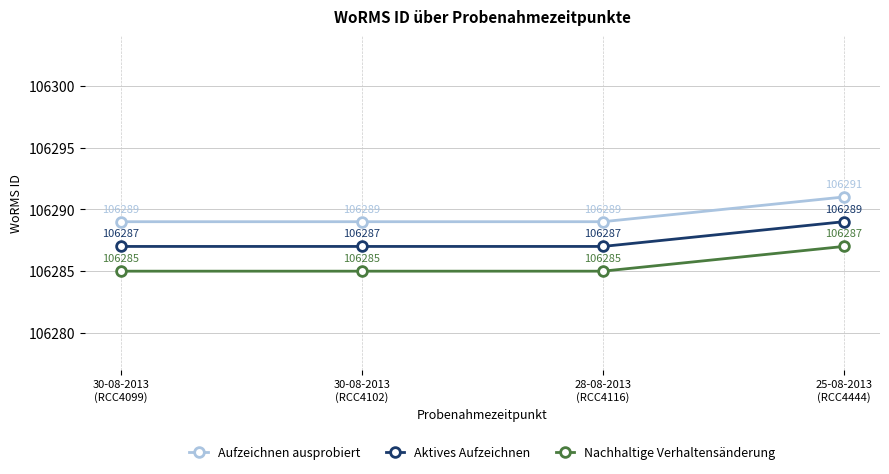

Reading left to right, extract all data points from this chart.

Aufzeichnen ausprobiert: 30-08-2013
(RCC4099)=106289	30-08-2013
(RCC4102)=106289	28-08-2013
(RCC4116)=106289	25-08-2013
(RCC4444)=106291
Aktives Aufzeichnen: 30-08-2013
(RCC4099)=106287	30-08-2013
(RCC4102)=106287	28-08-2013
(RCC4116)=106287	25-08-2013
(RCC4444)=106289
Nachhaltige Verhaltensänderung: 30-08-2013
(RCC4099)=106285	30-08-2013
(RCC4102)=106285	28-08-2013
(RCC4116)=106285	25-08-2013
(RCC4444)=106287